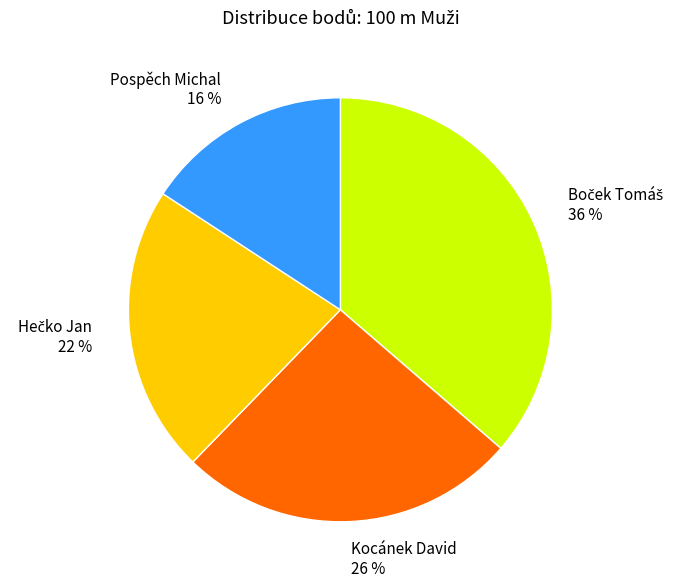

To the nearest percent, what is the average slice percentage?

25%